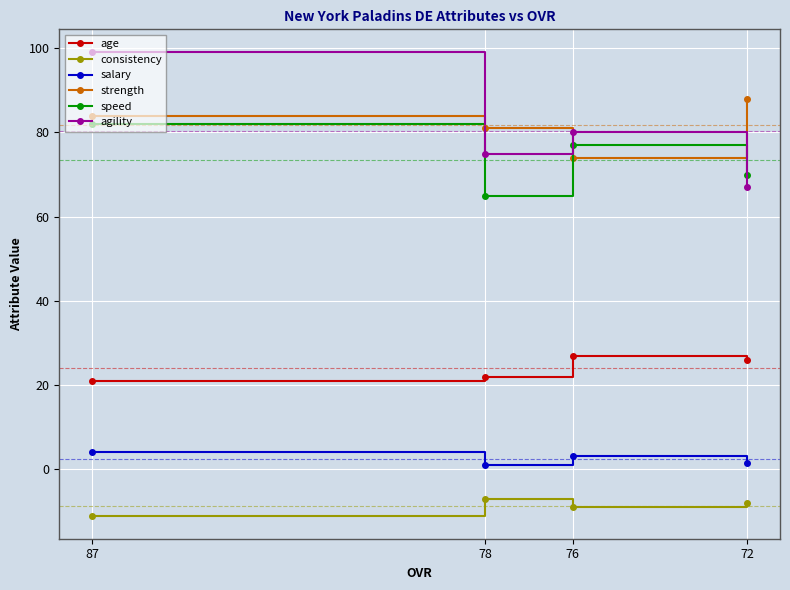

What is the spread (max minus min) of values at 76?

89.0